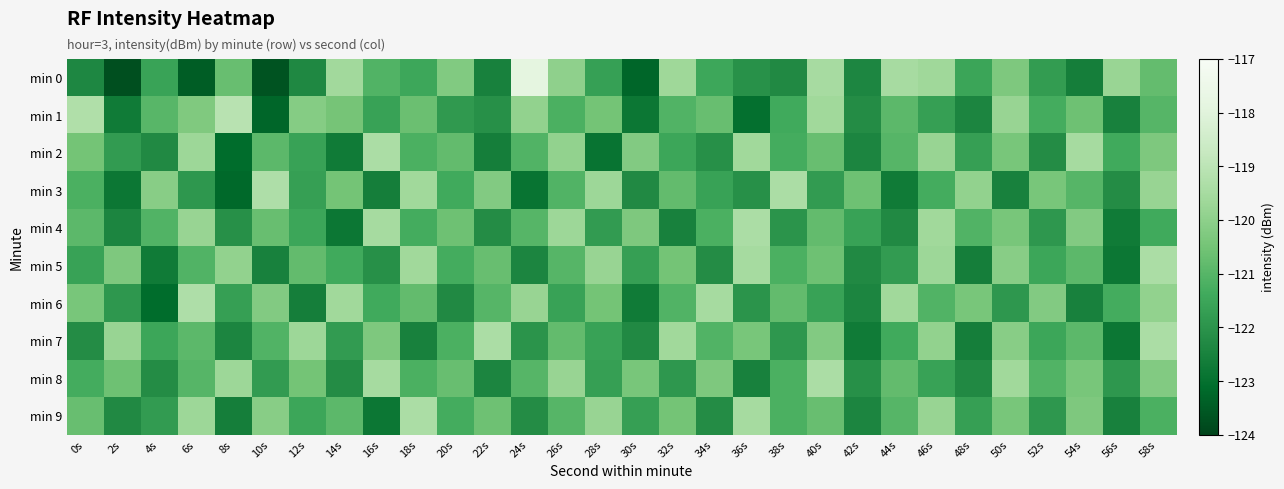

List the series in order of their peak value, lowest first.

min 2, min 4, min 5, min 7, min 8, min 9, min 3, min 6, min 1, min 0